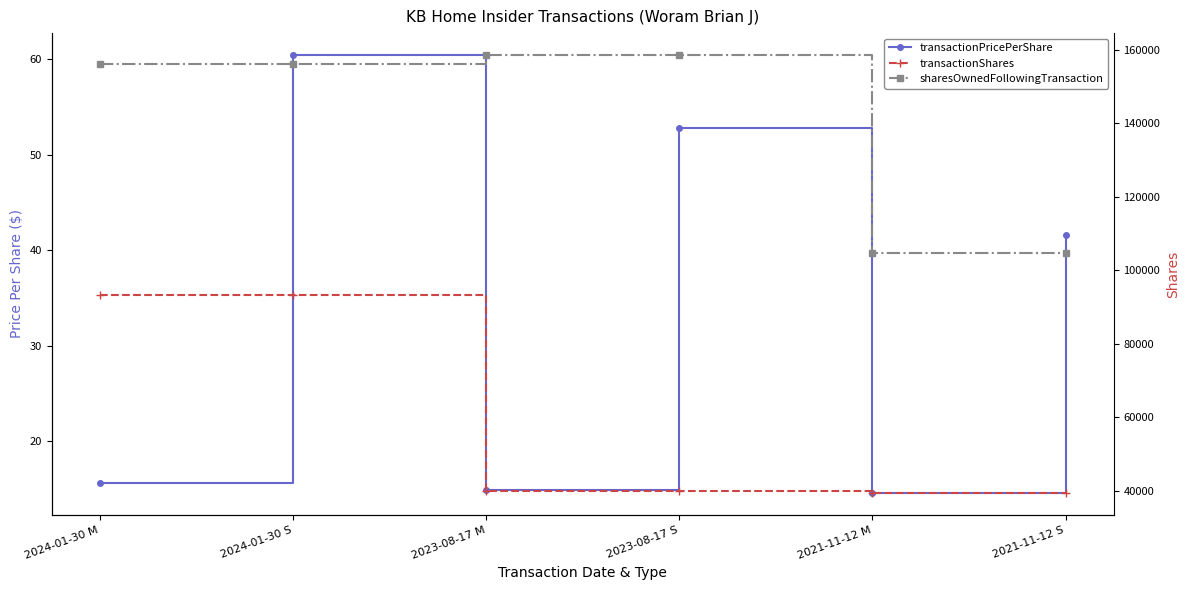

True or false: sharesOwnedFollowingTransaction and transactionShares intersect in this chart.

False